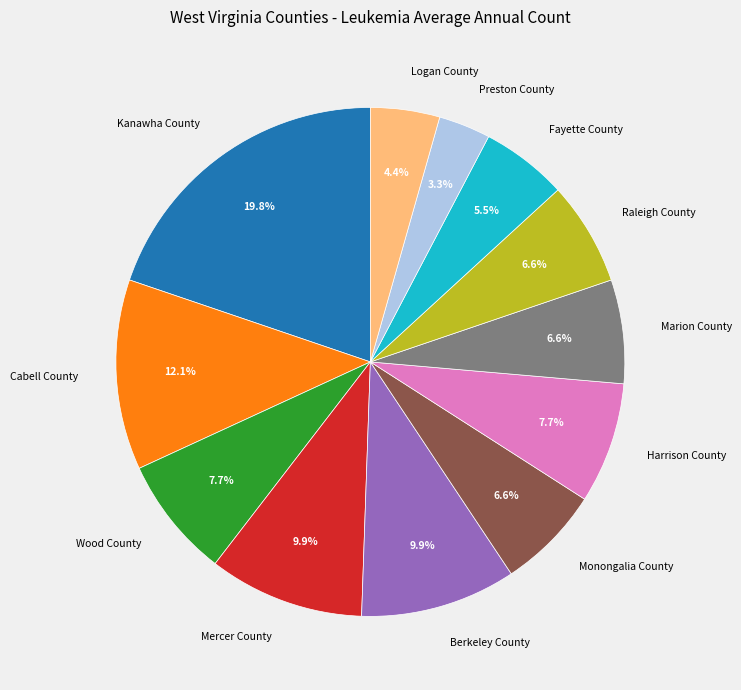

What percentage is the Kanawha County slice, to the nearest percent?

20%